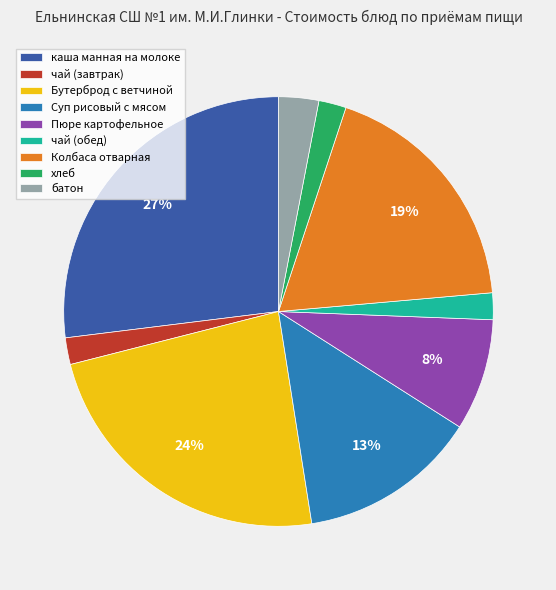

How many slices are in this pie chart?

9